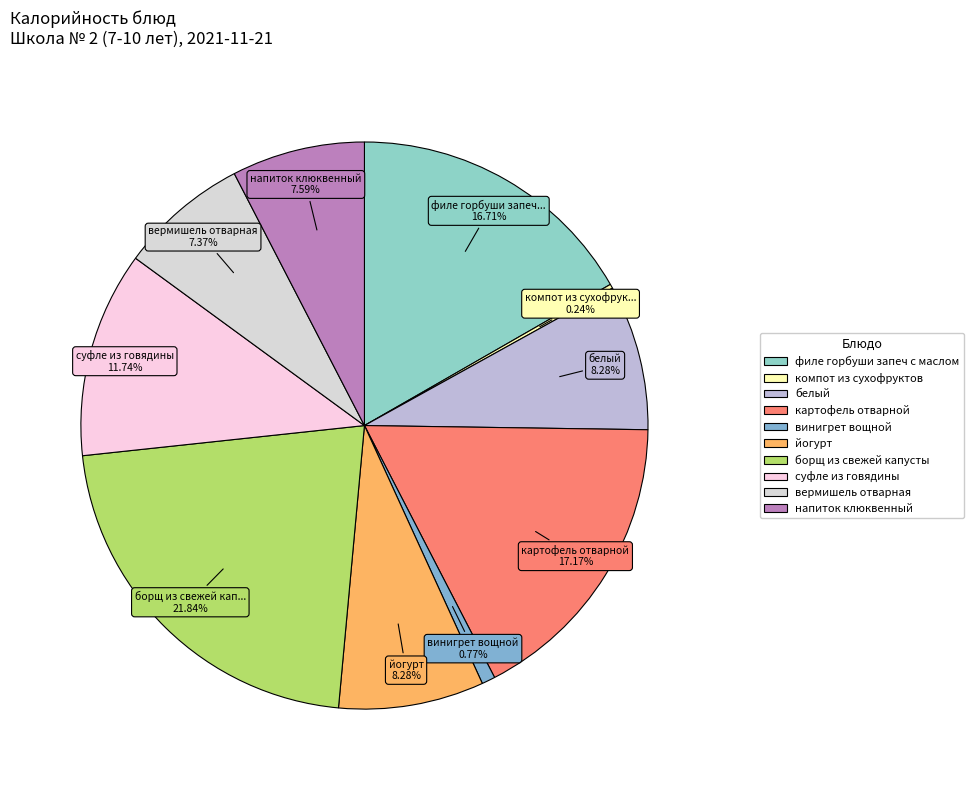

What percentage is NOT represented by суфле из говядины?

88.3%